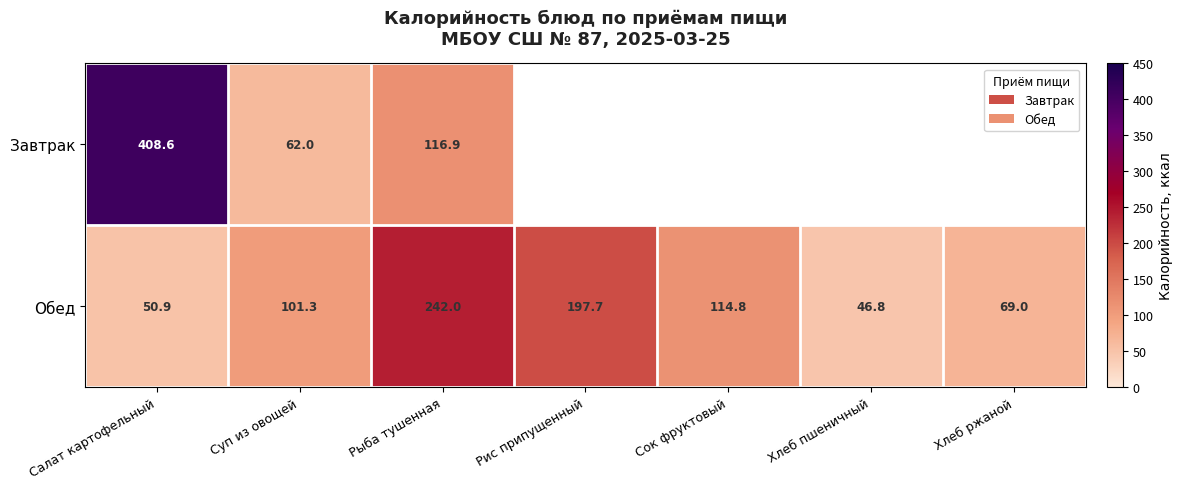

What is the lowest value of the Обед series?

46.8